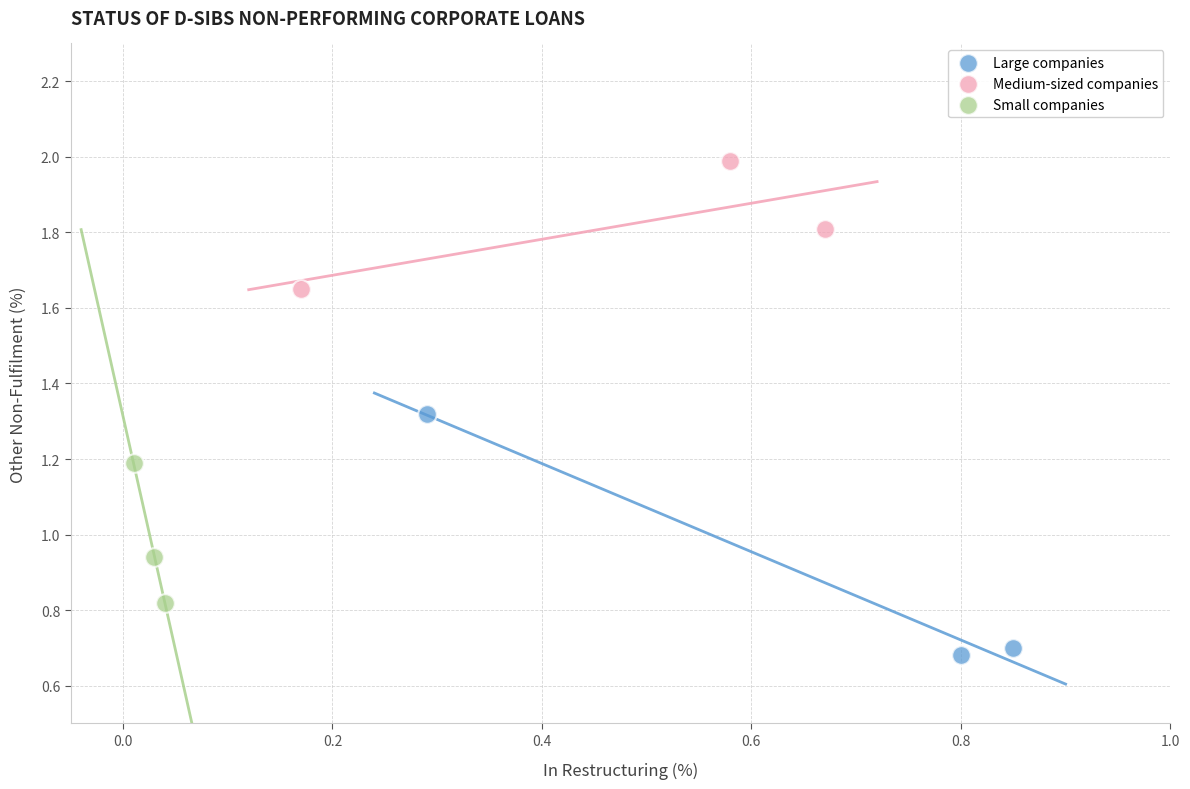

What are all the series names shown in the legend?

Large companies, Medium-sized companies, Small companies